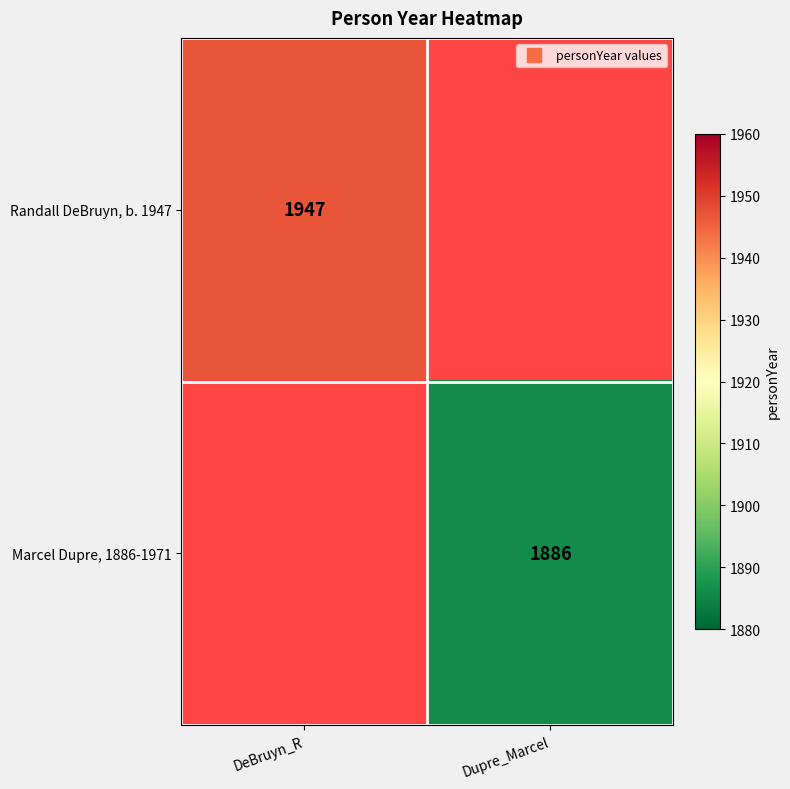

Is the value of Randall DeBruyn, b. 1947 at DeBruyn_R greater than the value of Marcel Dupre, 1886-1971 at Dupre_Marcel?

Yes